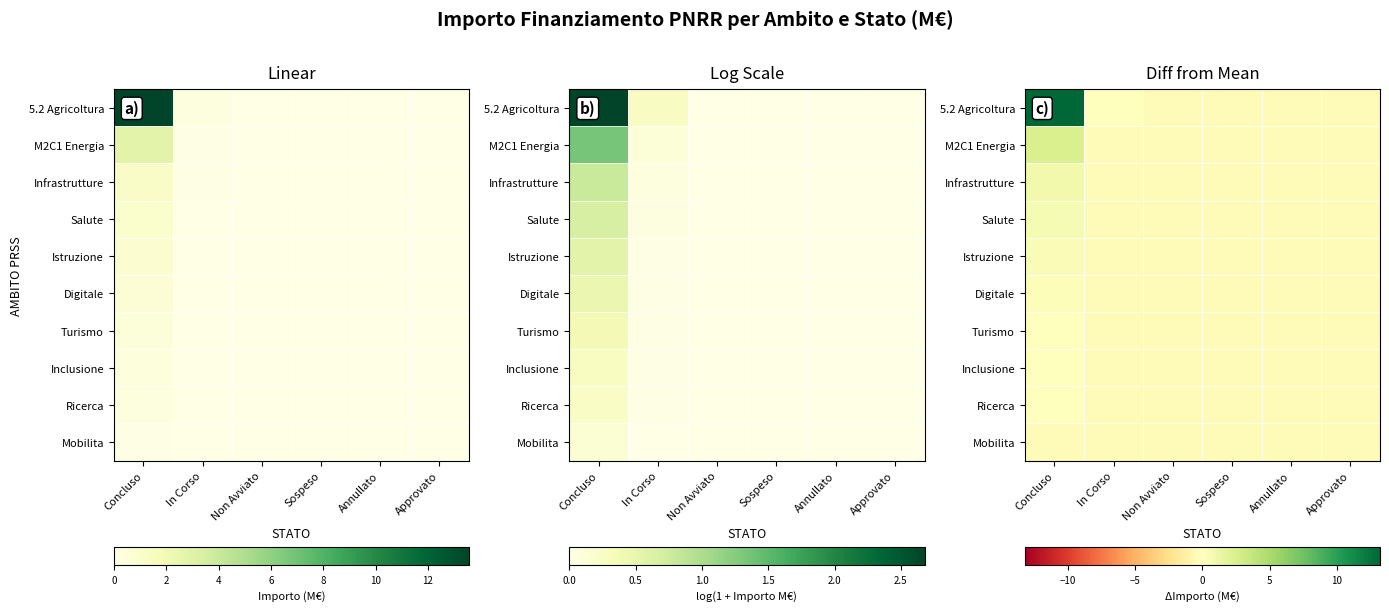

Where is 5.2 Agricoltura nearest to the value 6?

In Corso